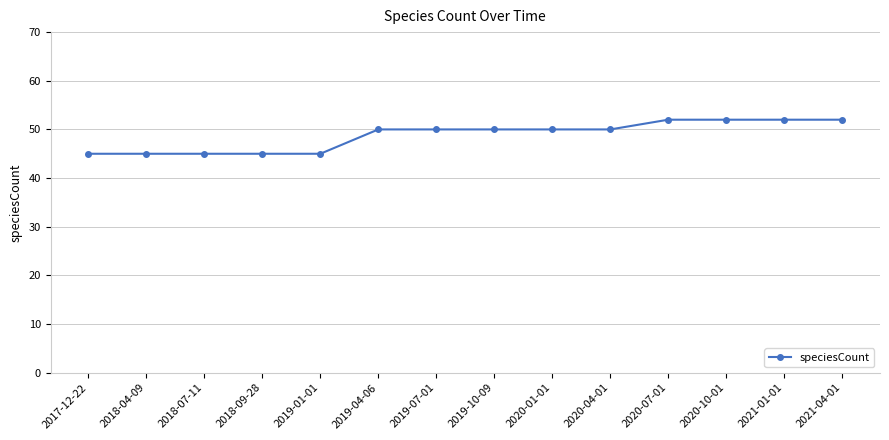

What is the difference between the second highest and minimum values?

7